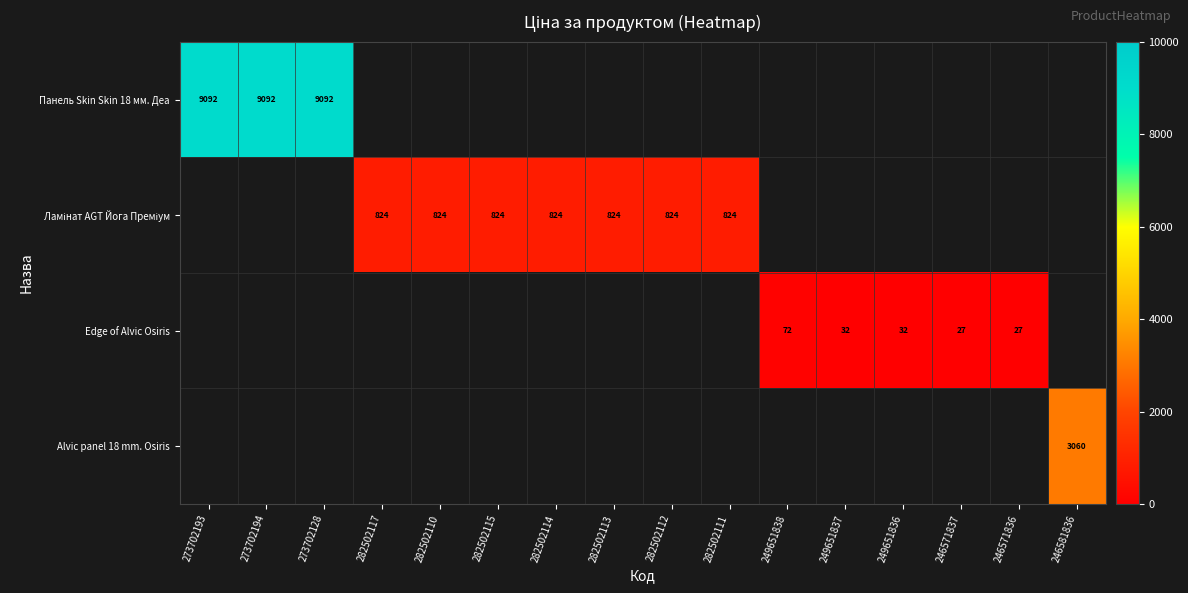

How many distinct data groups are displayed?

4